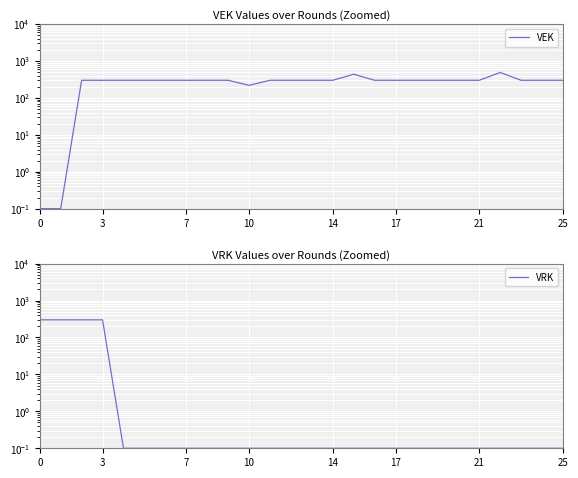

The value of VRK at 10 is 0.1. True or false?

True